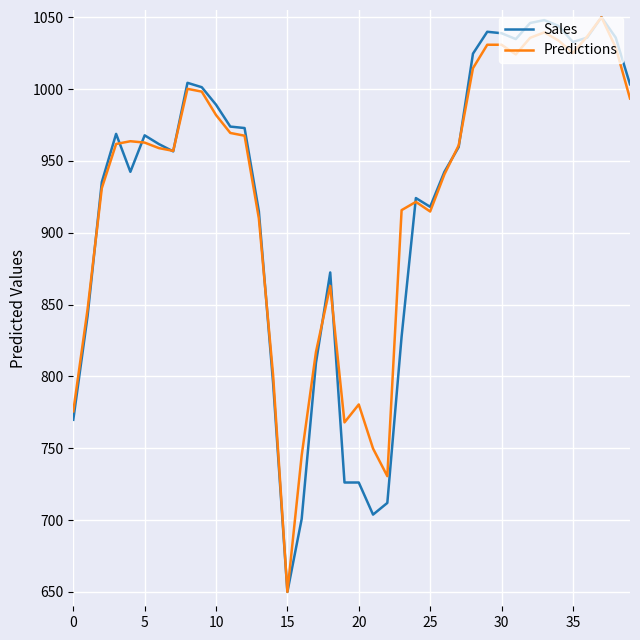

What is the highest value of the Sales series?

1050.0